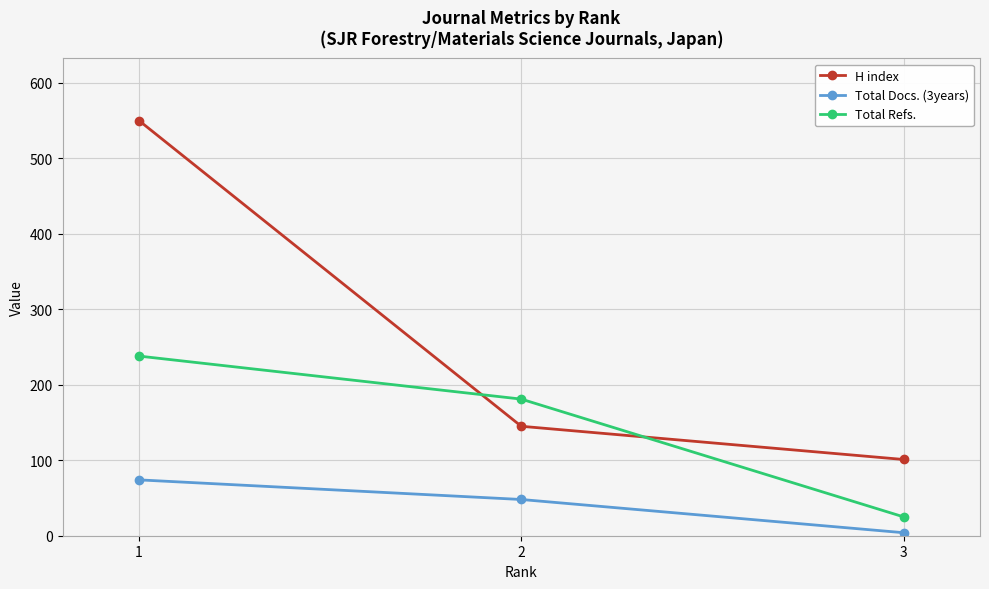

Which category has the highest value in the Total Docs. (3years) series?

1